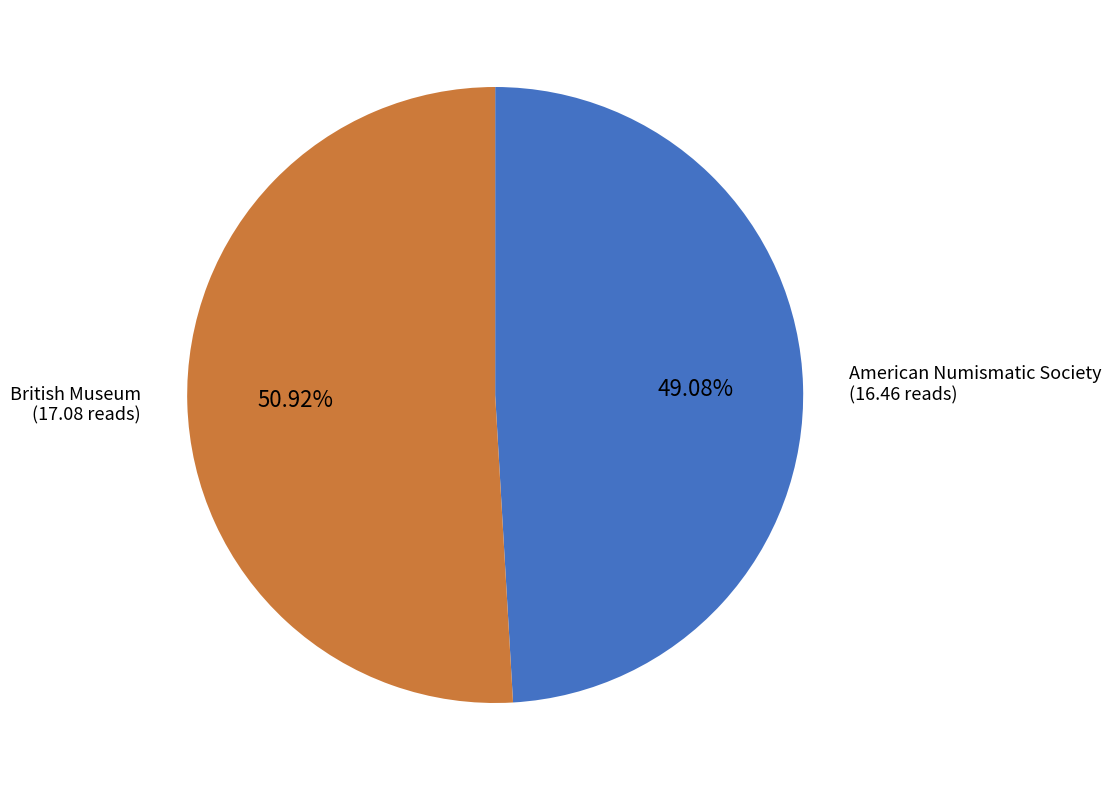

Do American Numismatic Society and British Museum together represent more than half of the pie?

Yes